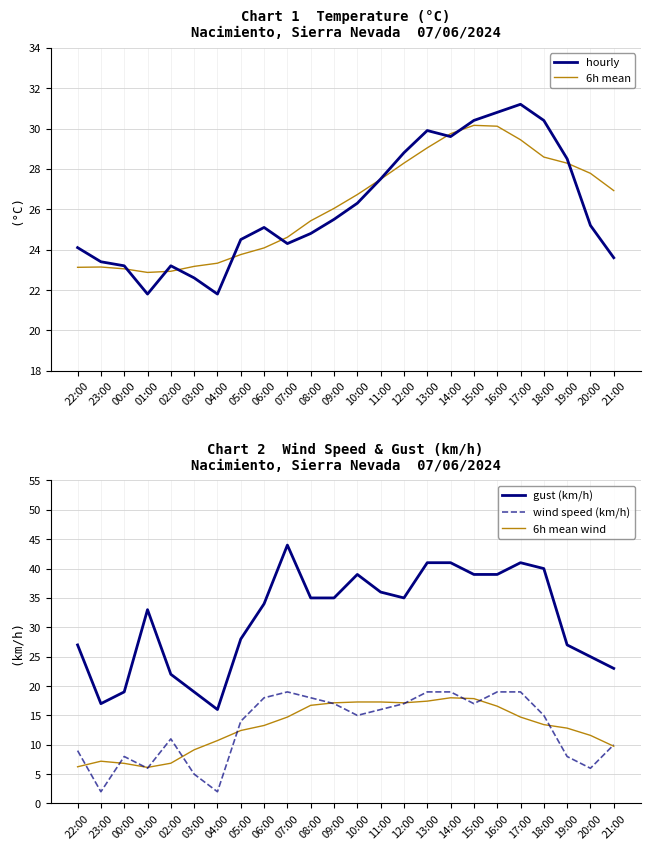

What is the greatest value displayed?

44.0